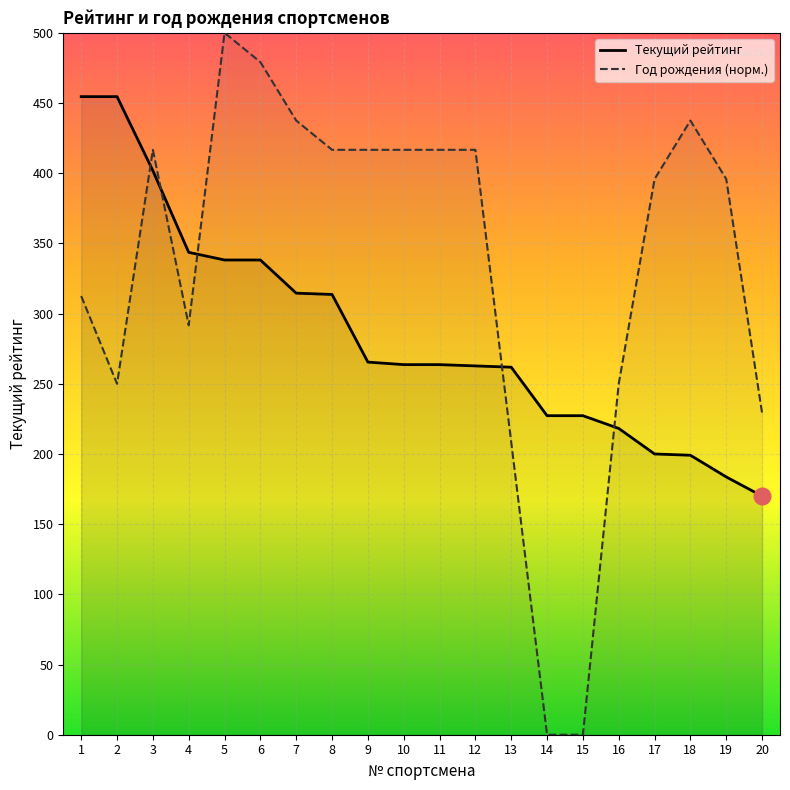

What are all the series names shown in the legend?

Текущий рейтинг, Год рождения (норм.)